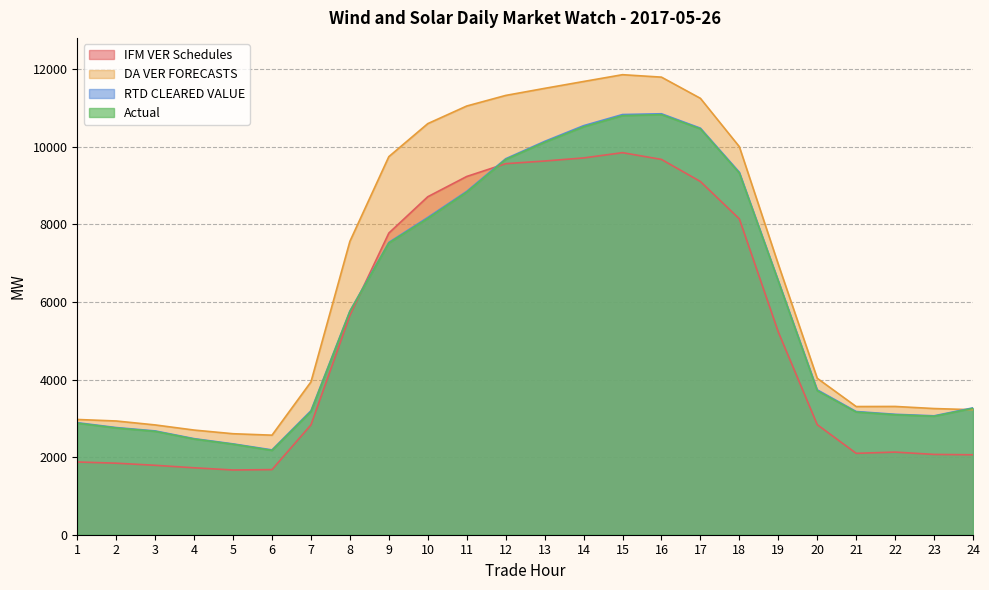

True or false: IFM VER Schedules and DA VER FORECASTS cross at least once.

False